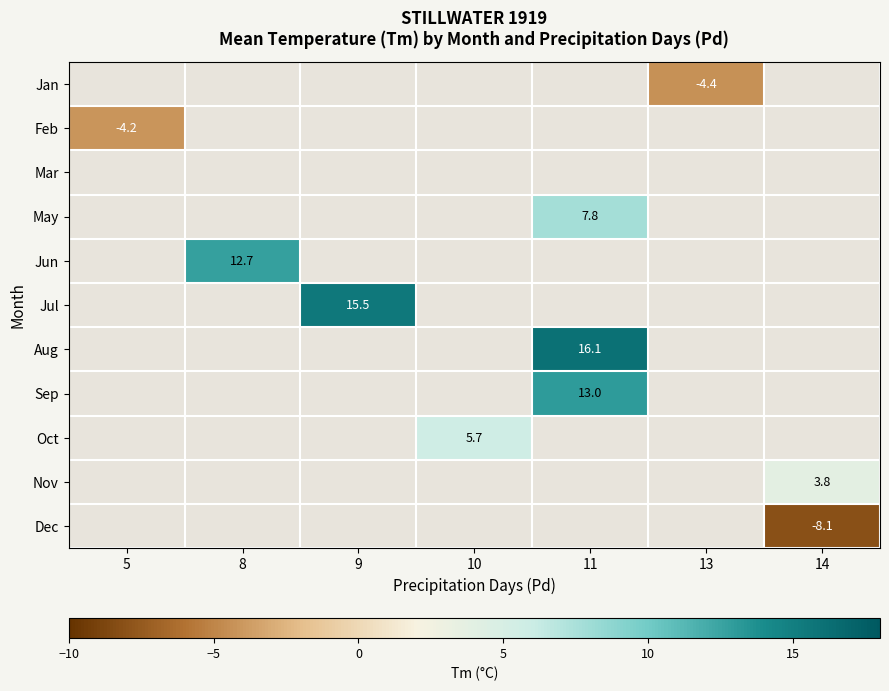

The Sep series shows 6.2 at 11. True or false?

False